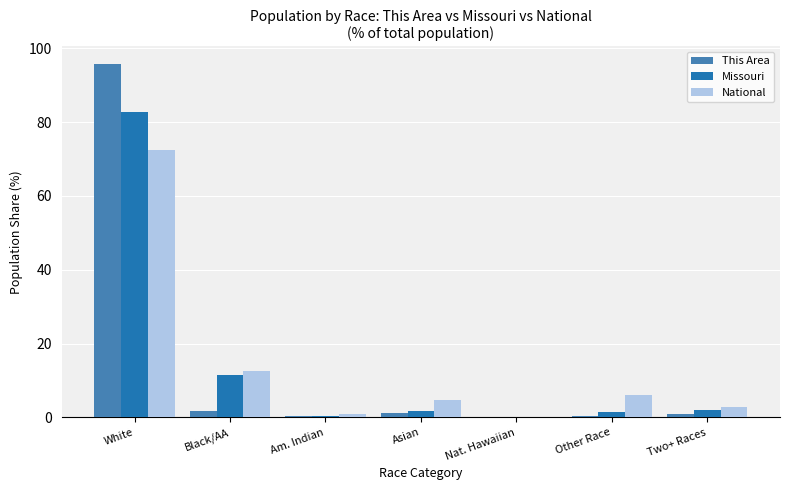

Read the National value at Nat. Hawaiian.

0.2